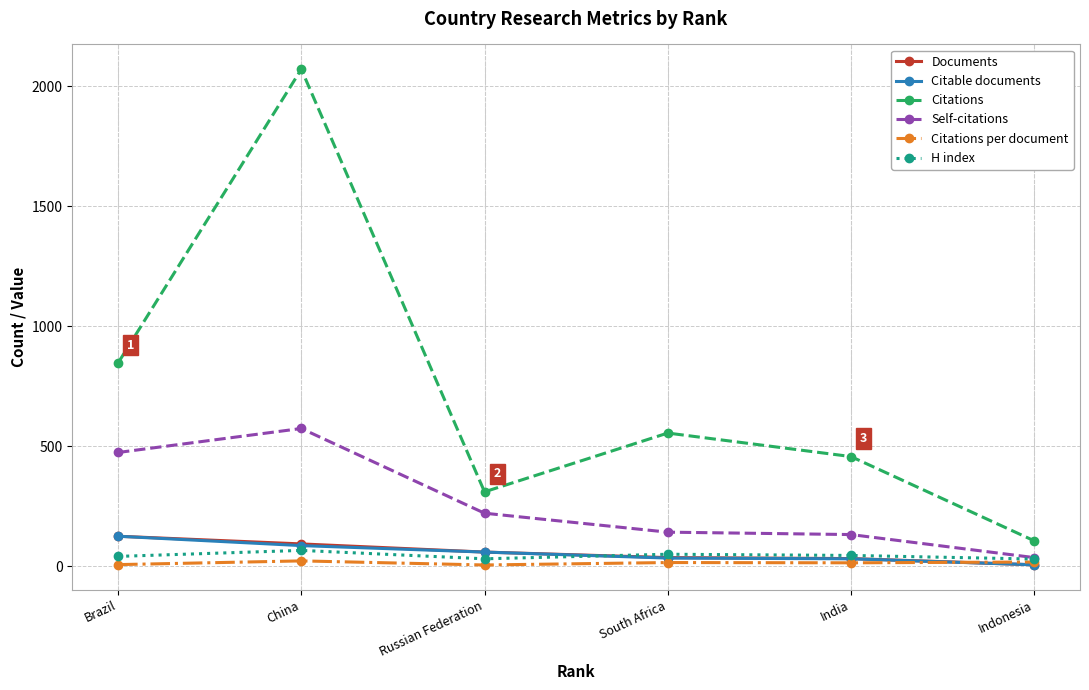

The Citations series shows 310.0 at Russian Federation. True or false?

True